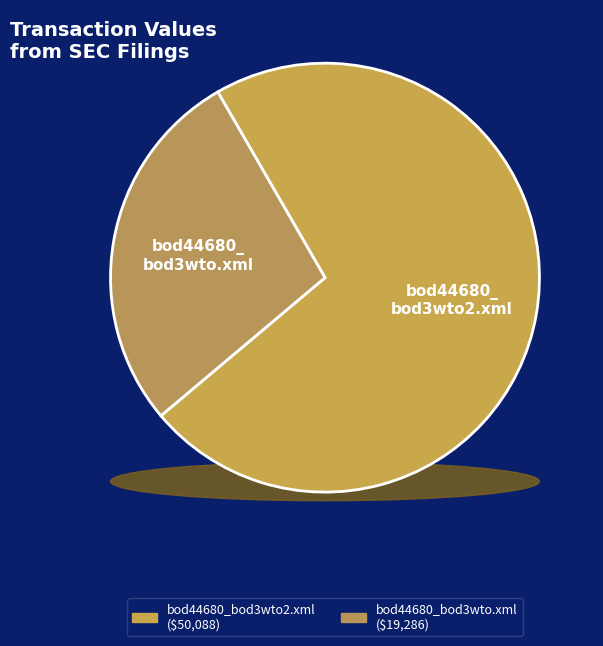

To the nearest percent, what portion does bod44680_bod3wto2.xml represent?

72%